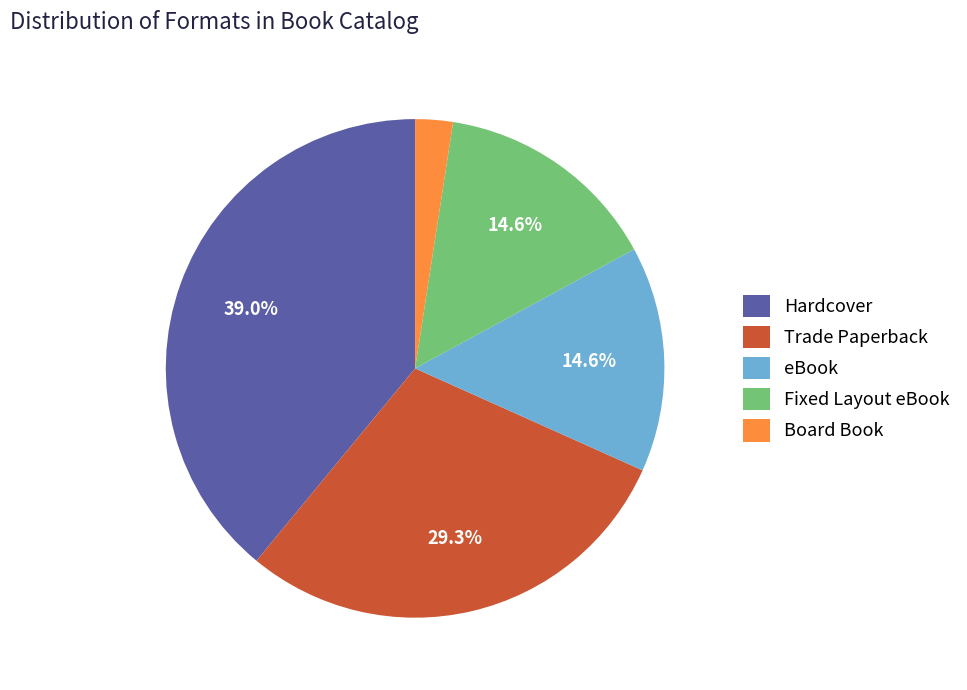

To the nearest percent, what percentage of the pie is Hardcover?

39%